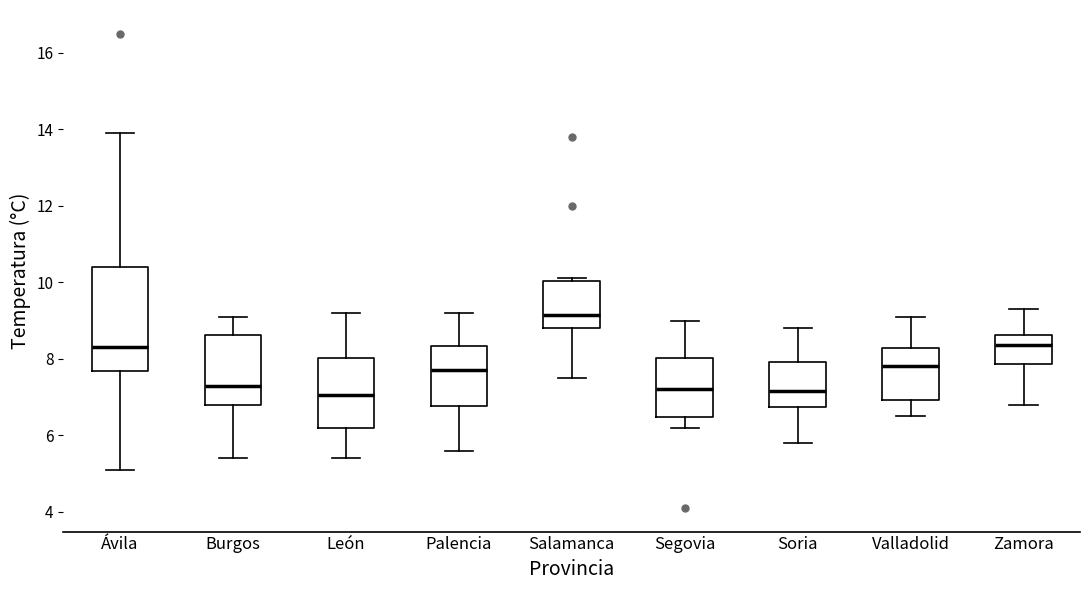

Reading left to right, transcribe this box plot: for each box, give where its median line is, the range the box spans, and where its two whiskers end, as read against the y-axis. The values are not printed on the chart, so give them approximately, as read against the axis.

Ávila: median 8.4, box 7.6 to 10.4, whiskers 5.2 to 14.0
Burgos: median 7.4, box 6.8 to 8.6, whiskers 5.4 to 9.2
León: median 7.0, box 6.2 to 8.0, whiskers 5.4 to 9.2
Palencia: median 7.8, box 6.8 to 8.4, whiskers 5.6 to 9.2
Salamanca: median 9.2, box 8.8 to 10.0, whiskers 7.6 to 10.2
Segovia: median 7.2, box 6.4 to 8.0, whiskers 6.2 to 9.0
Soria: median 7.2, box 6.8 to 8.0, whiskers 5.8 to 8.8
Valladolid: median 7.8, box 7.0 to 8.2, whiskers 6.6 to 9.2
Zamora: median 8.4, box 7.8 to 8.6, whiskers 6.8 to 9.4